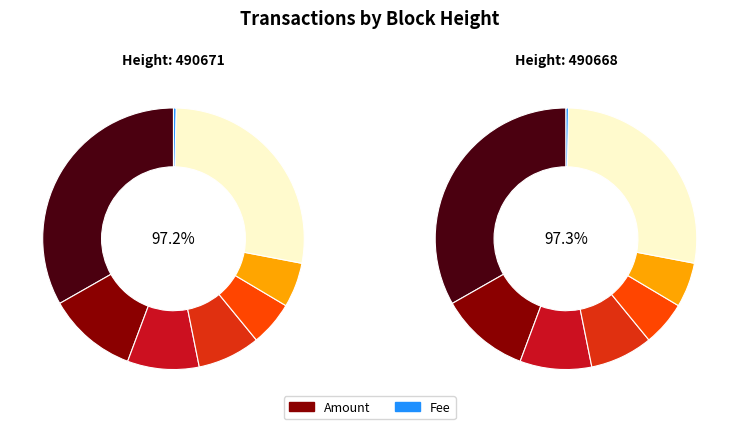

Which series has the largest range (max minus min)?

Amount